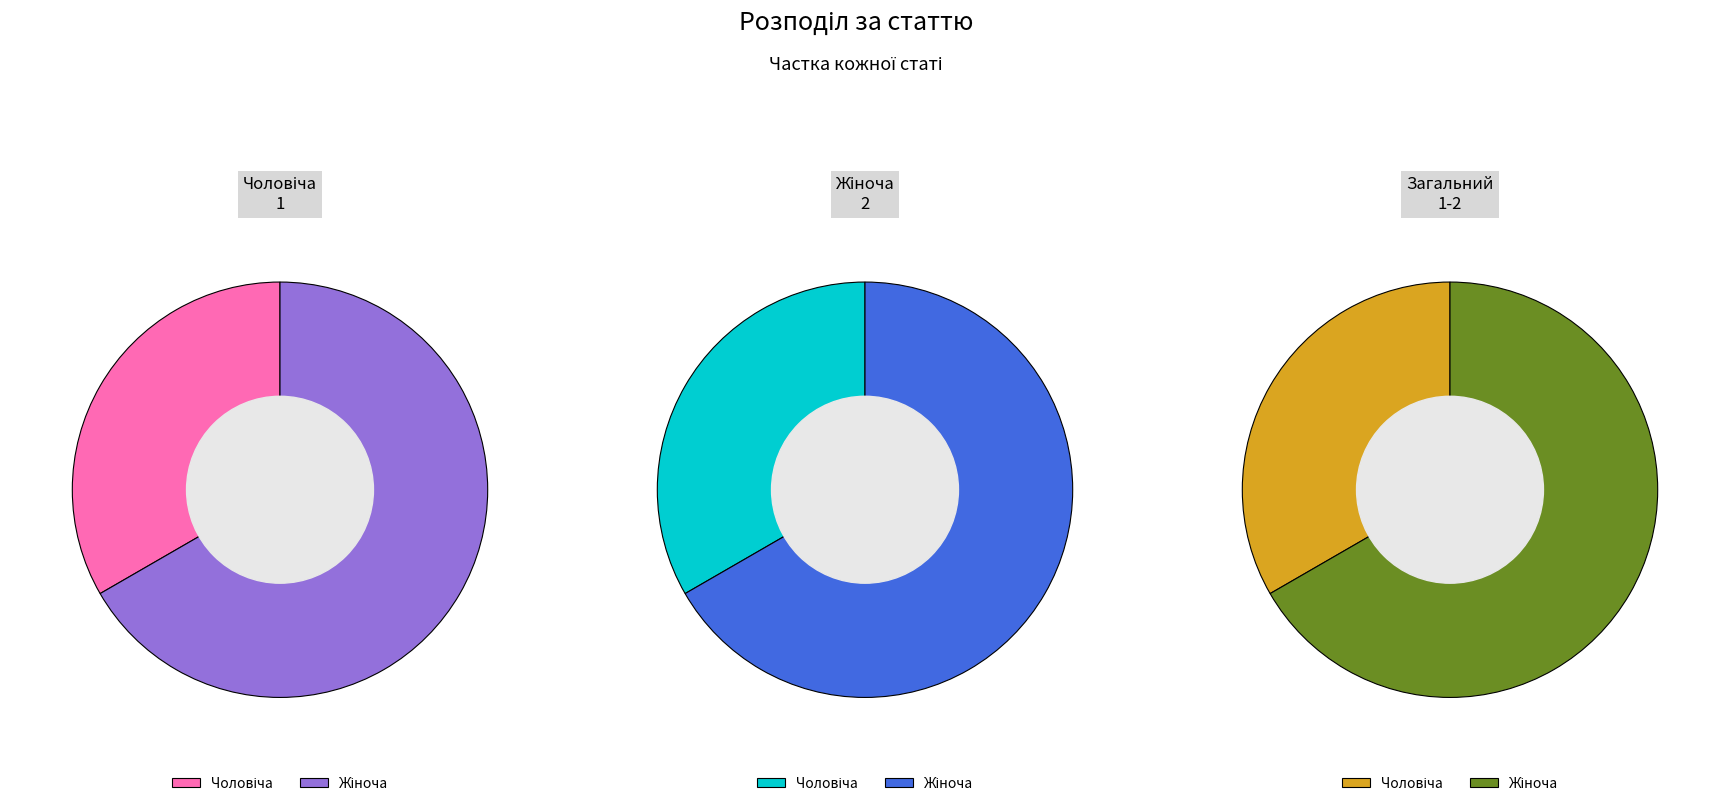

Is it true that Чоловіча is 33% of the pie?

True